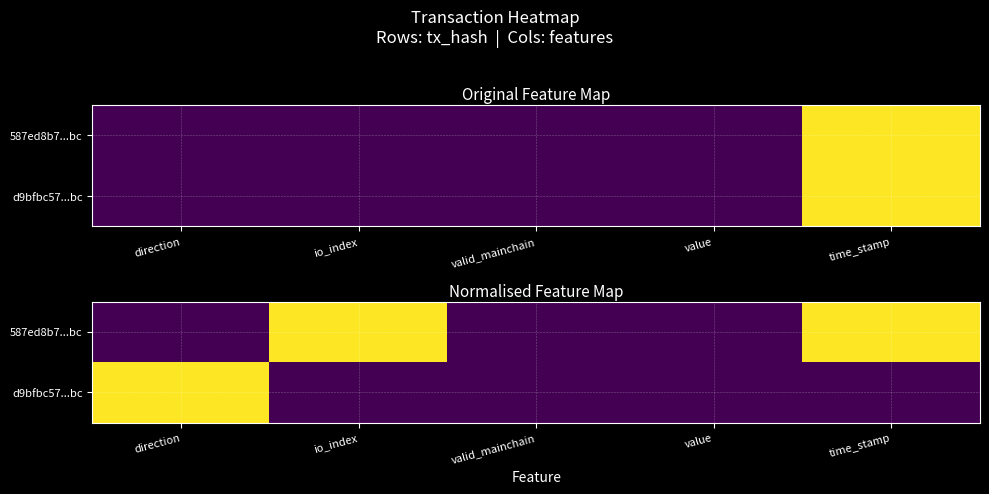

Which series has the widest spread of values?

587ed8b7...bc